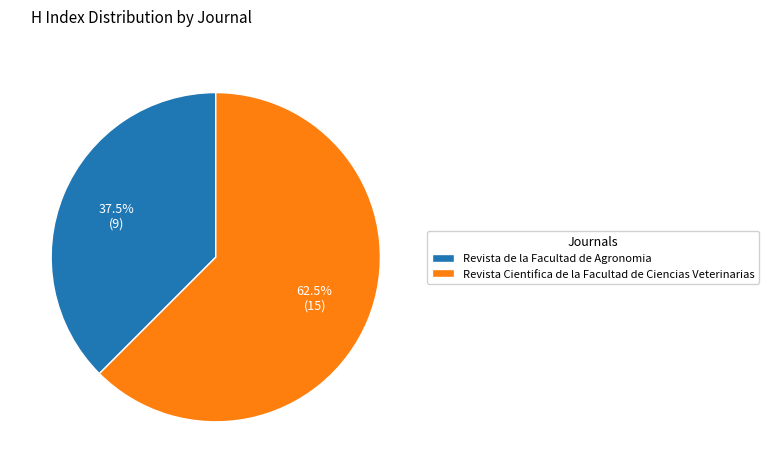

To the nearest percent, what is the difference between the largest and smallest slice percentages?

25%